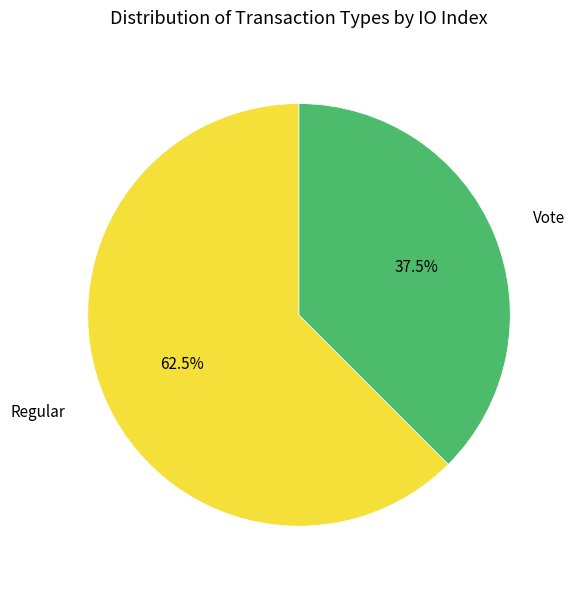

Rank the categories by value from highest to lowest.

Regular, Vote